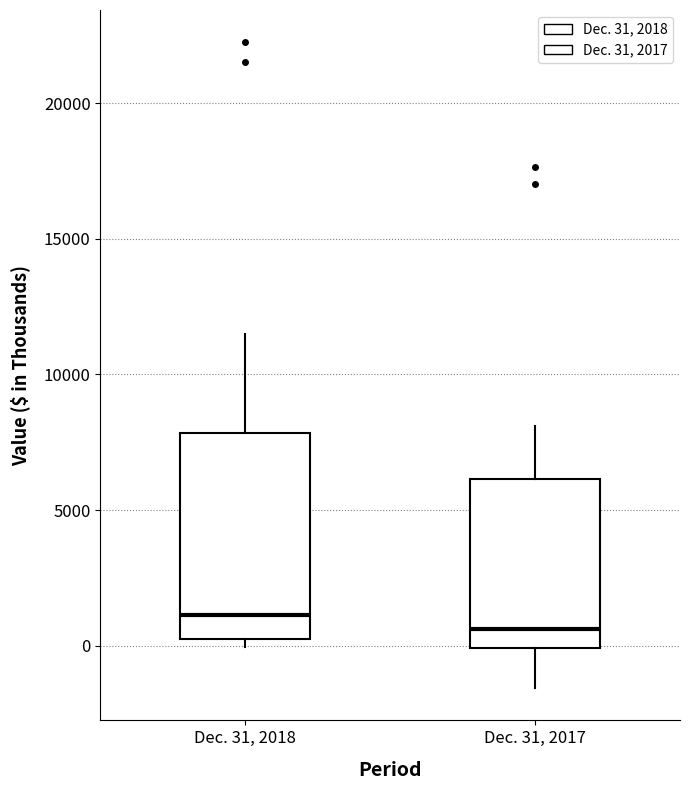

Which box has the lowest median line?

Dec. 31, 2017